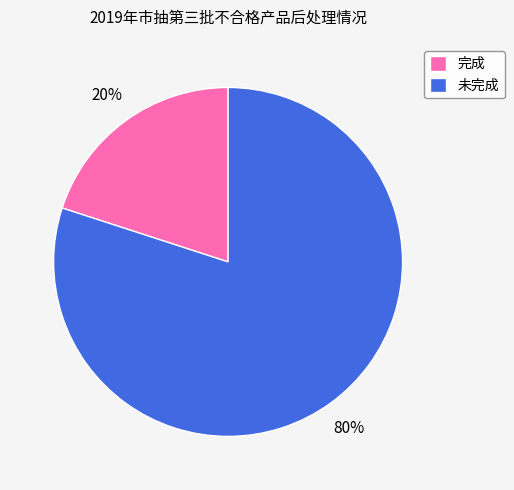

To the nearest percent, what portion does 未完成 represent?

80%